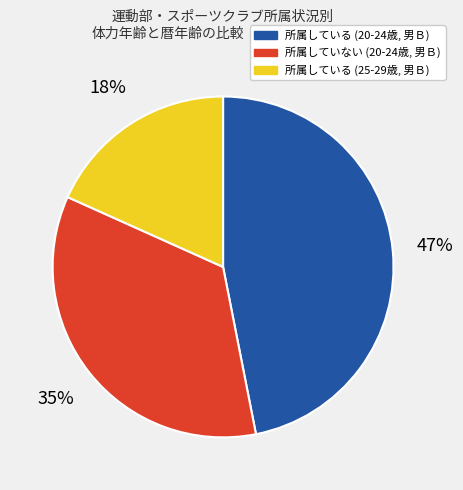

To the nearest percent, what percentage of the pie is 所属していない (20-24歳, 男Ｂ)?

35%